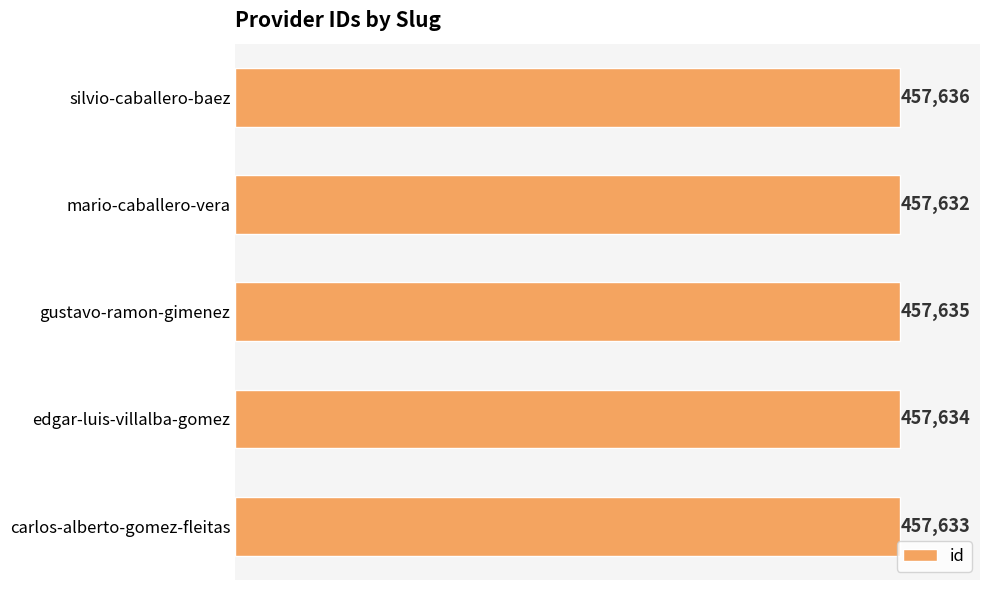

List the labels in order of value, largest first.

silvio-caballero-baez, gustavo-ramon-gimenez, edgar-luis-villalba-gomez, carlos-alberto-gomez-fleitas, mario-caballero-vera